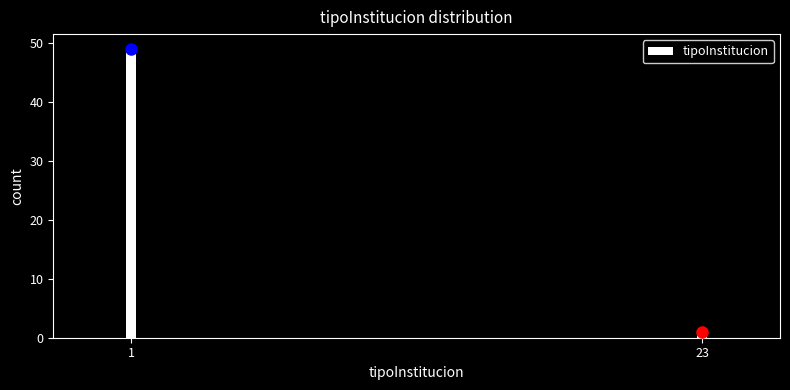

Reading right to left, extract all data points from this chart.

1	49